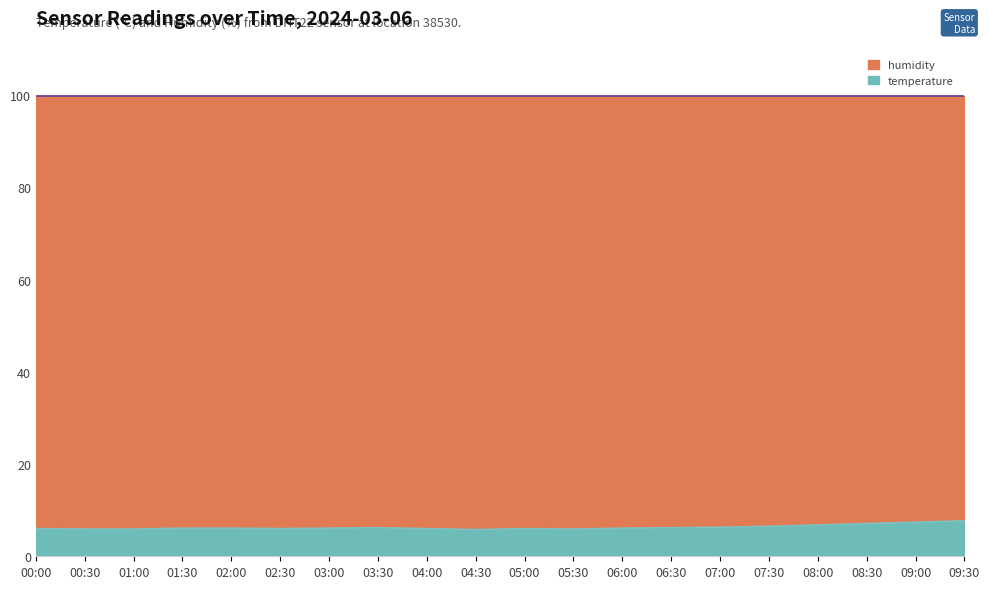

Where is the data nearest to the value 6?

00:00